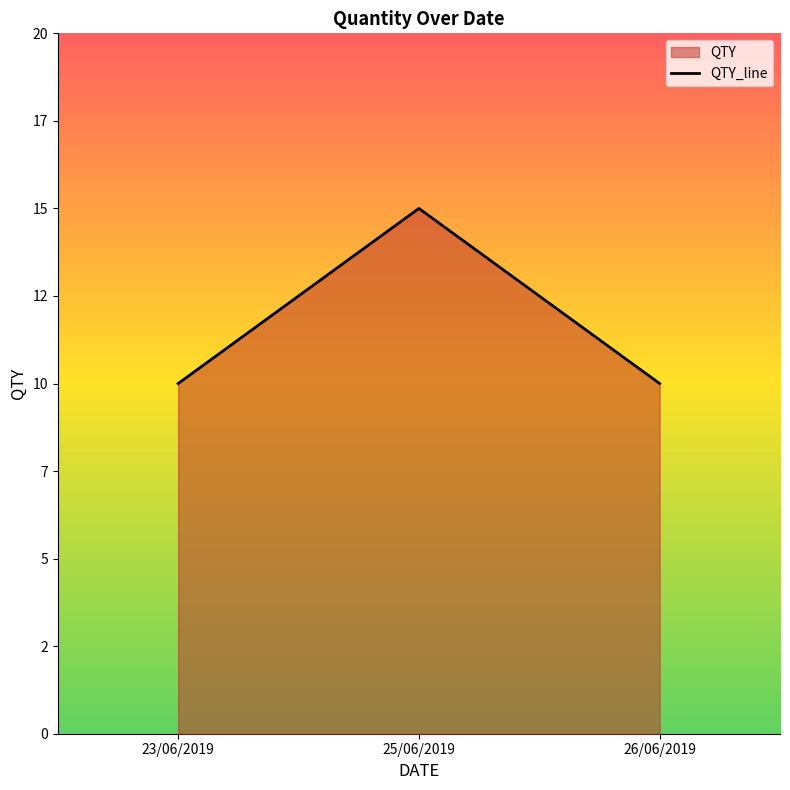

Where is the data nearest to the value 12?

23/06/2019